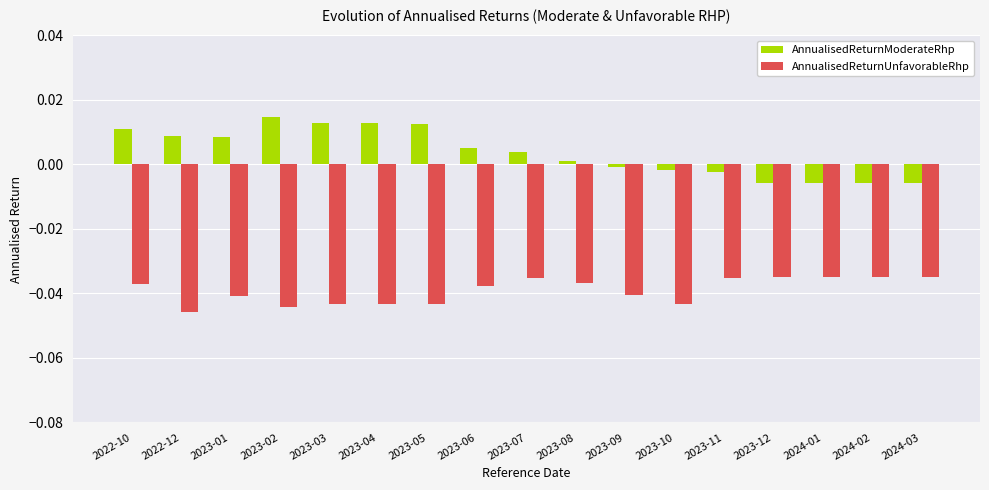

The value of AnnualisedReturnUnfavorableRhp at 2024-01 is -0.0. True or false?

True